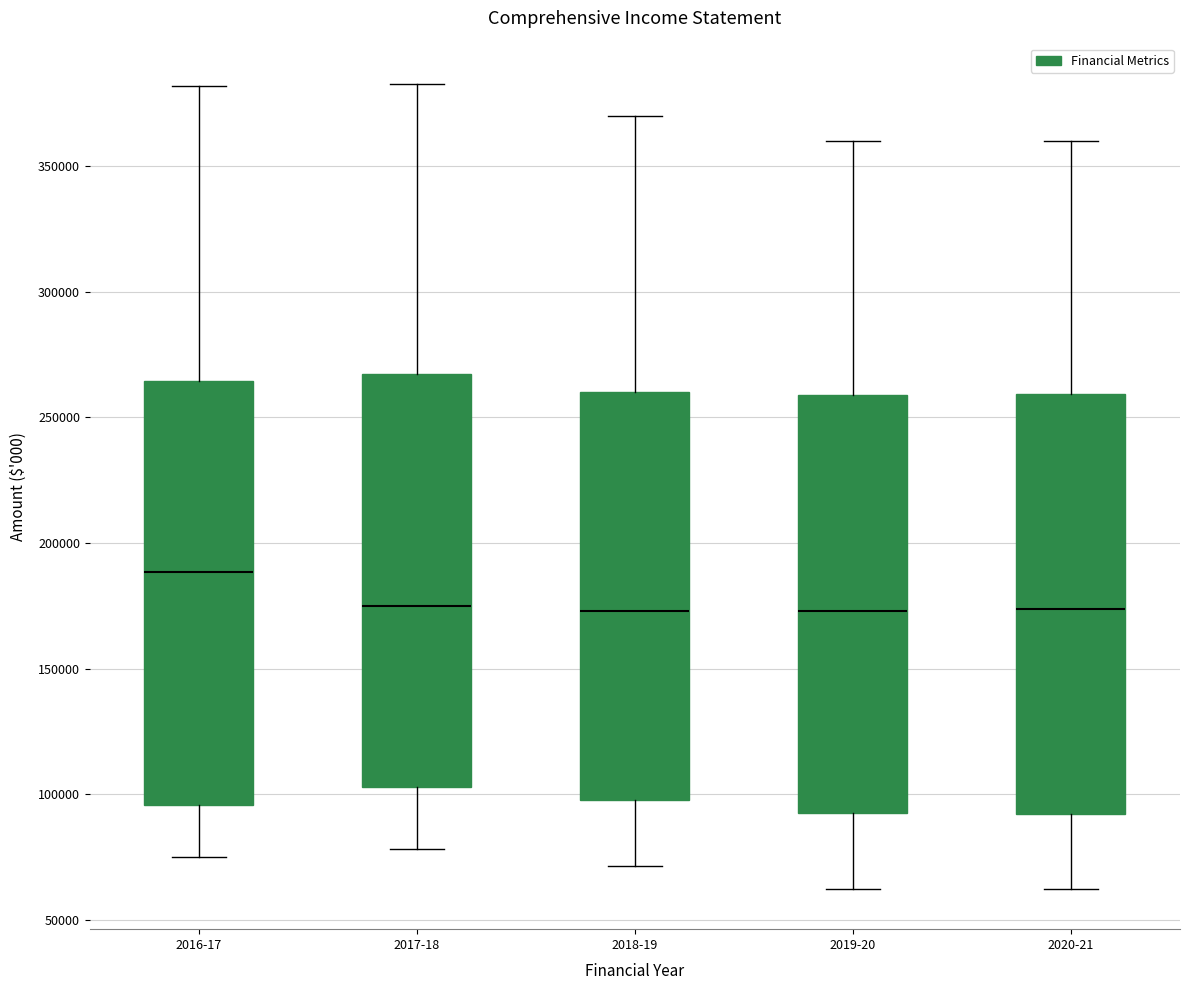

Which box has the highest median line?

2016-17